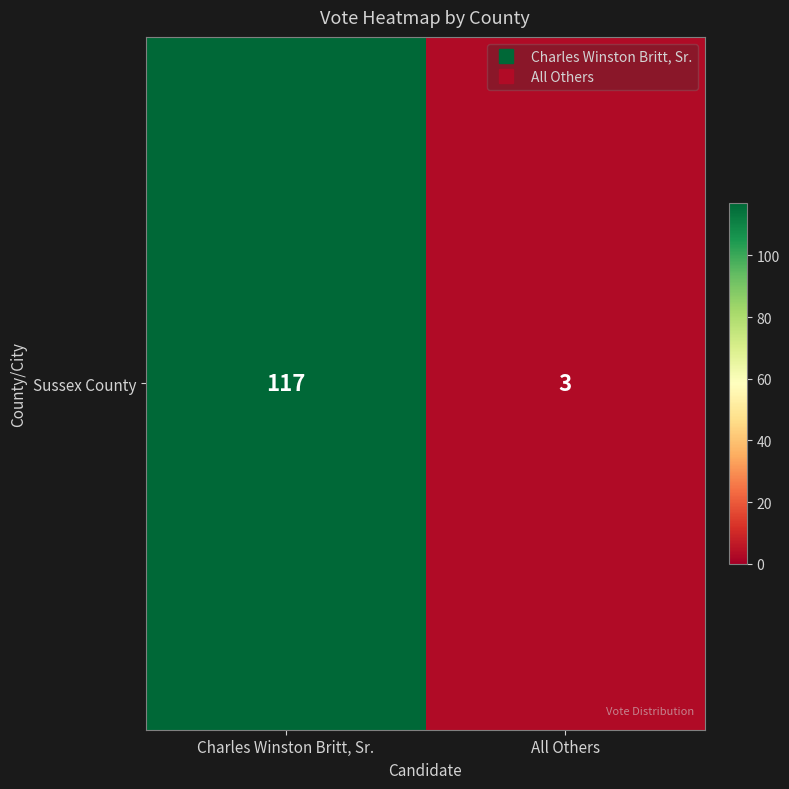

Rank the categories by value from lowest to highest.

All Others, Charles Winston Britt, Sr.